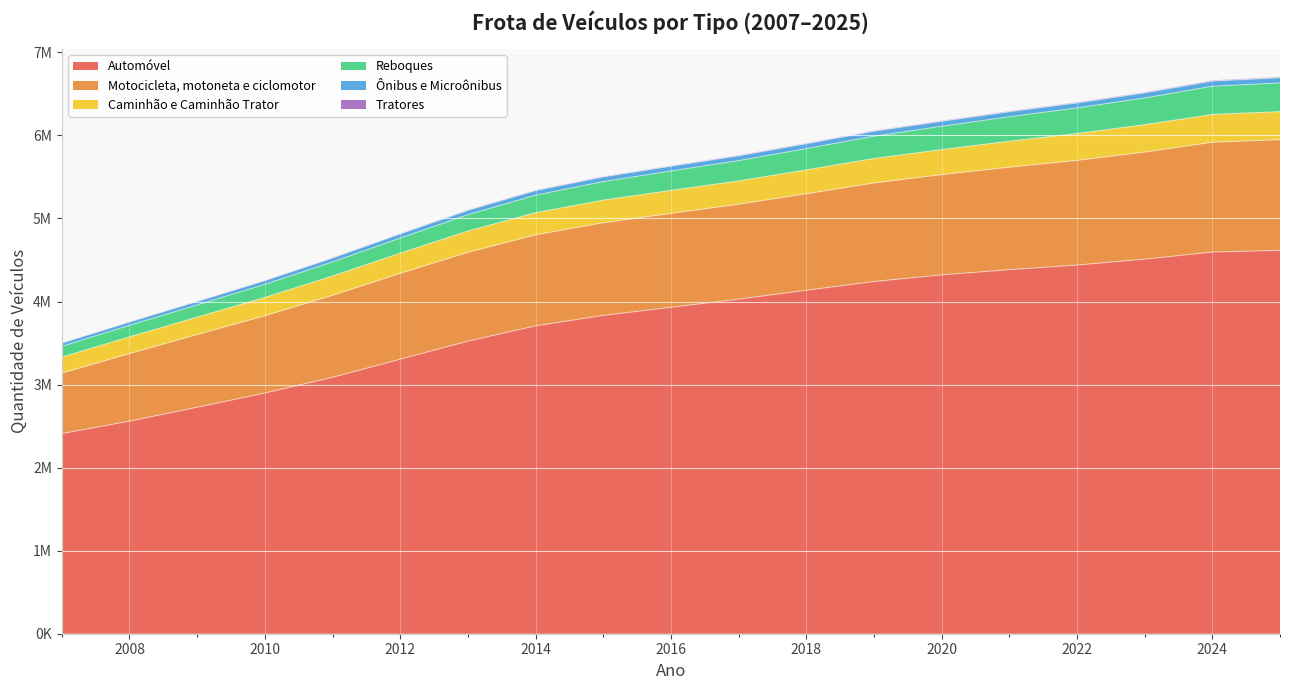

At how many categories does at least one series exceed 4715022?

14